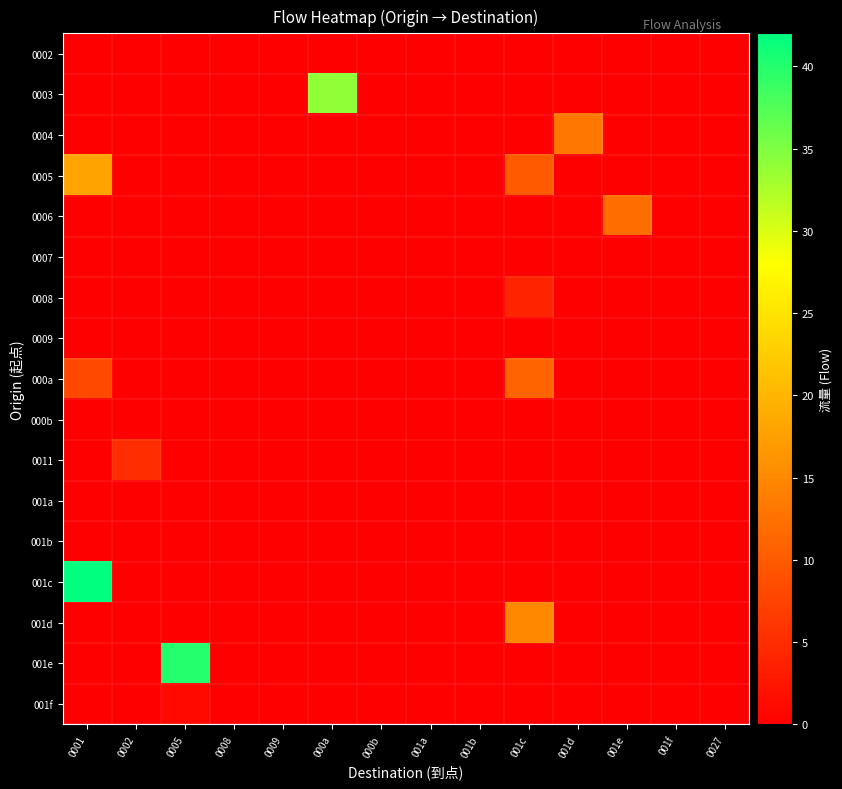

Reading left to right, what are all the values shown in this chart?

0002: 0001=0	0002=0	0005=0	0008=0	0009=0	000a=0	000b=0	001a=0	001b=0	001c=0	001d=0	001e=0	001f=0	0027=0
0003: 0001=0	0002=0	0005=0	0008=0	0009=0	000a=34	000b=0	001a=0	001b=0	001c=0	001d=0	001e=0	001f=0	0027=0
0004: 0001=0	0002=0	0005=0	0008=0	0009=0	000a=0	000b=0	001a=0	001b=0	001c=0	001d=13	001e=0	001f=0	0027=0
0005: 0001=18	0002=0	0005=0	0008=0	0009=0	000a=0	000b=0	001a=0	001b=0	001c=10	001d=0	001e=0	001f=0	0027=0
0006: 0001=0	0002=0	0005=0	0008=0	0009=0	000a=0	000b=0	001a=0	001b=0	001c=0	001d=0	001e=12	001f=0	0027=0
0007: 0001=0	0002=0	0005=0	0008=0	0009=0	000a=0	000b=0	001a=0	001b=0	001c=0	001d=0	001e=0	001f=0	0027=0
0008: 0001=0	0002=0	0005=0	0008=0	0009=0	000a=0	000b=0	001a=0	001b=0	001c=4	001d=0	001e=0	001f=0	0027=0
0009: 0001=0	0002=0	0005=0	0008=0	0009=0	000a=0	000b=0	001a=0	001b=0	001c=0	001d=0	001e=0	001f=0	0027=0
000a: 0001=8	0002=0	0005=0	0008=0	0009=0	000a=0	000b=0	001a=0	001b=0	001c=11	001d=0	001e=0	001f=0	0027=0
000b: 0001=0	0002=0	0005=0	0008=0	0009=0	000a=0	000b=0	001a=0	001b=0	001c=0	001d=0	001e=0	001f=0	0027=0
0011: 0001=0	0002=5	0005=0	0008=0	0009=0	000a=0	000b=0	001a=0	001b=0	001c=0	001d=0	001e=0	001f=0	0027=0
001a: 0001=0	0002=0	0005=0	0008=0	0009=0	000a=0	000b=0	001a=0	001b=0	001c=0	001d=0	001e=0	001f=0	0027=0
001b: 0001=0	0002=0	0005=0	0008=0	0009=0	000a=0	000b=0	001a=0	001b=0	001c=0	001d=0	001e=0	001f=0	0027=0
001c: 0001=42	0002=0	0005=0	0008=0	0009=0	000a=0	000b=0	001a=0	001b=0	001c=0	001d=0	001e=0	001f=0	0027=0
001d: 0001=0	0002=0	0005=0	0008=0	0009=0	000a=0	000b=0	001a=0	001b=0	001c=15	001d=0	001e=0	001f=0	0027=0
001e: 0001=0	0002=0	0005=40	0008=0	0009=0	000a=0	000b=0	001a=0	001b=0	001c=0	001d=0	001e=0	001f=0	0027=0
001f: 0001=0	0002=0	0005=1	0008=0	0009=0	000a=0	000b=0	001a=0	001b=0	001c=0	001d=0	001e=0	001f=0	0027=0